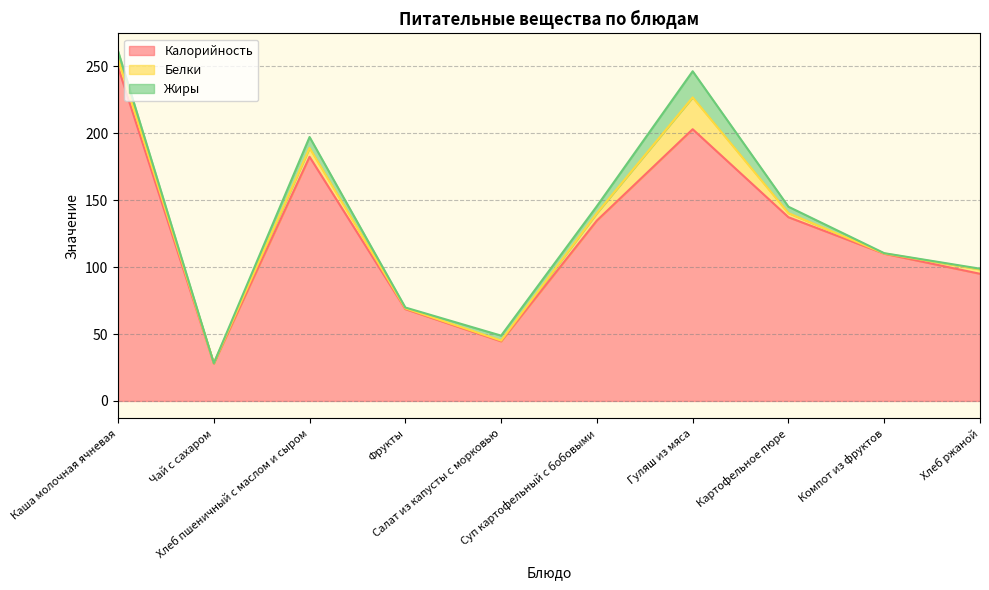

At which category is the sum across all series the highest?

Каша молочная ячневая